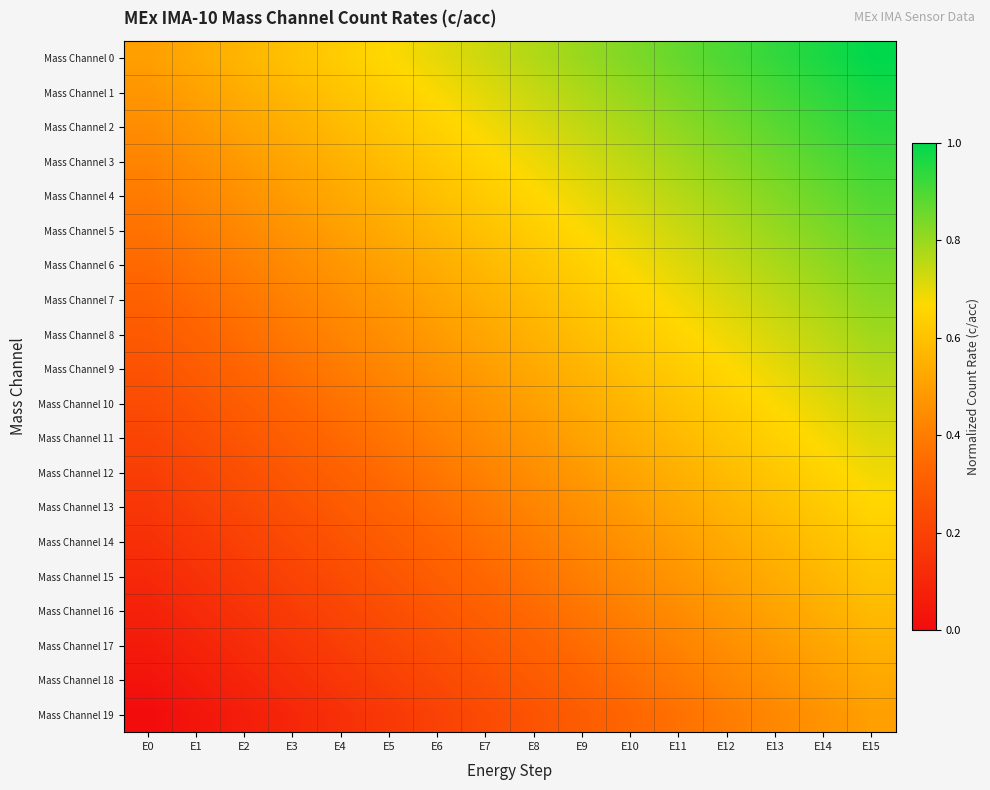

Which series has the widest spread of values?

Mass Channel 0